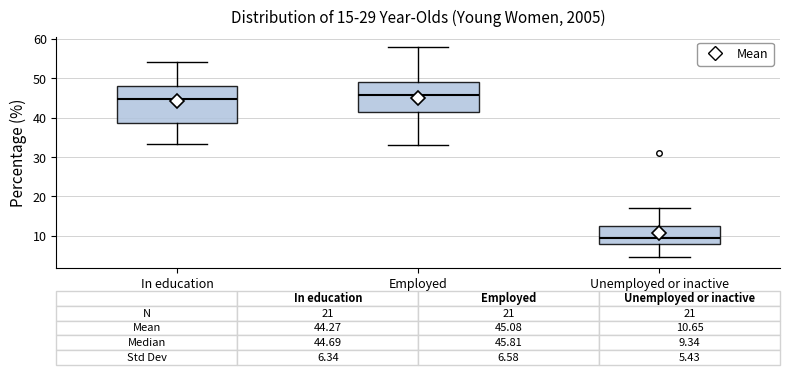

Which box is the tallest, from its lower edge to its upper edge?

In education